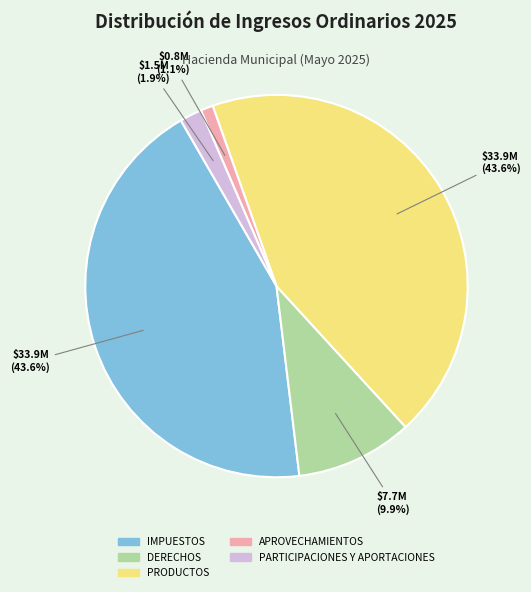

To the nearest percent, what is the difference between the DERECHOS and PRODUCTOS slice percentages?

34%